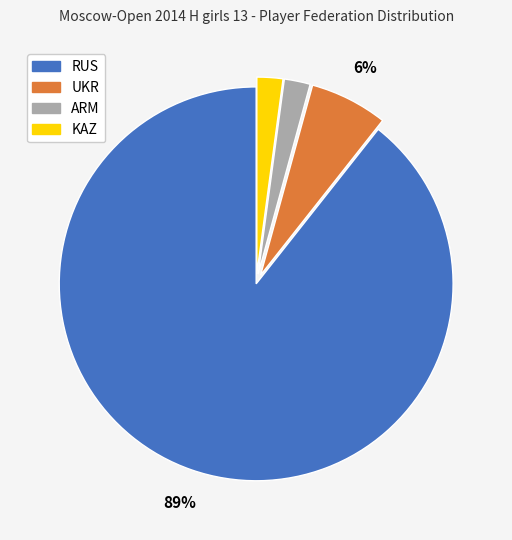

To the nearest percent, what is the difference between the ARM and UKR slice percentages?

4%